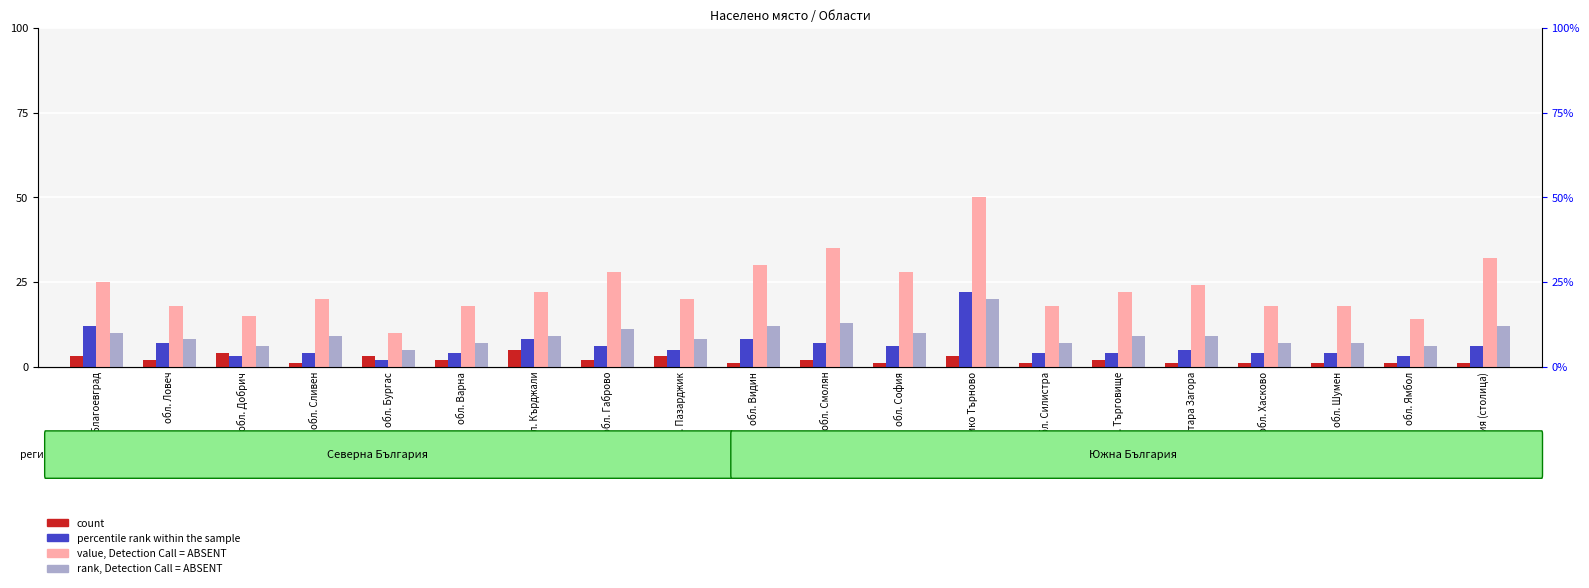

What is the sum of all percentile rank within the sample values?

124